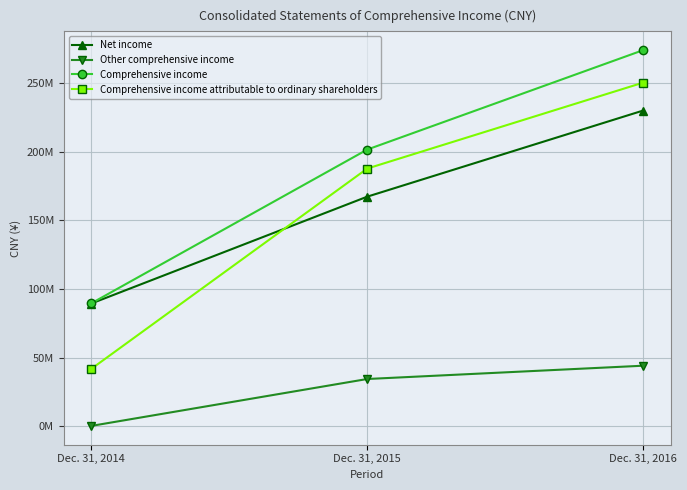

Does the chart have visible grid lines?

Yes